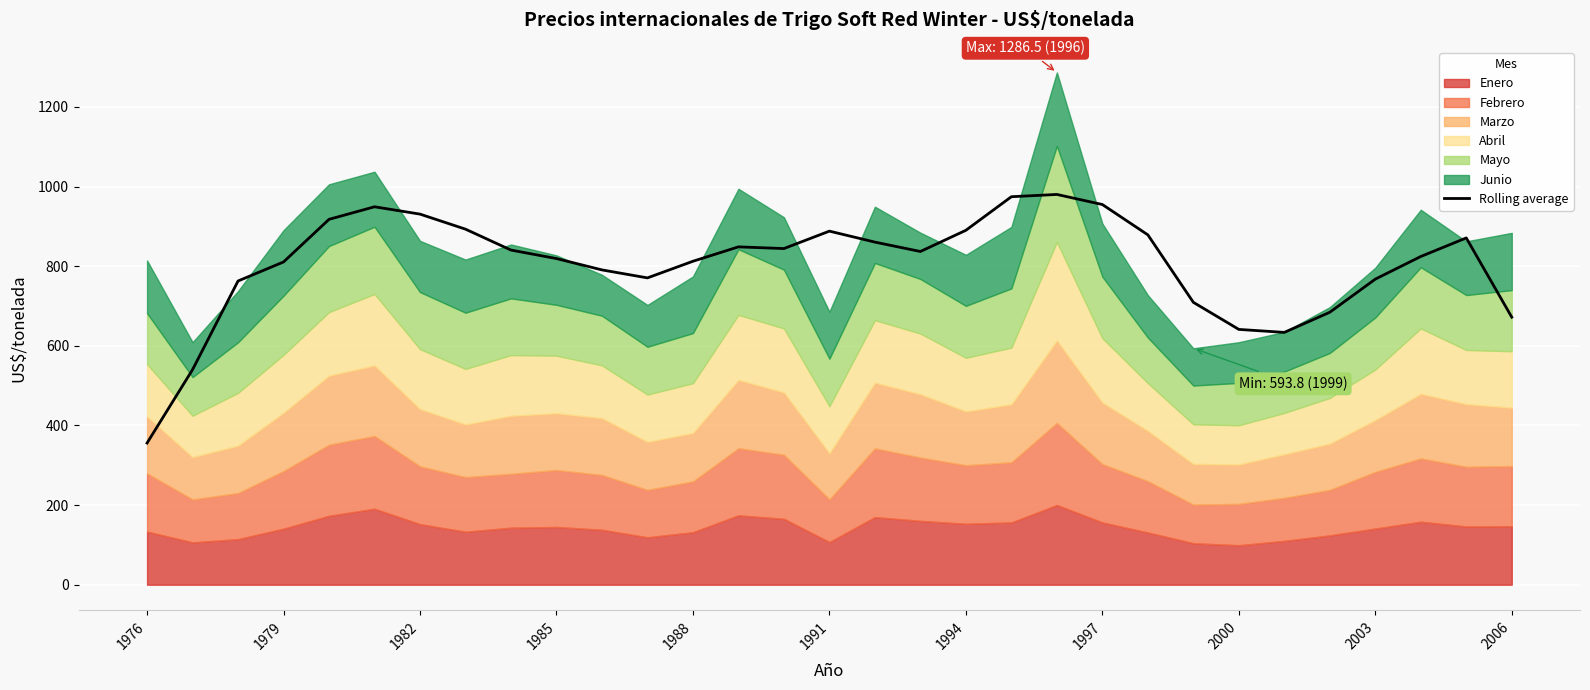

The Rolling average series shows 1131.4 at 1985. True or false?

False